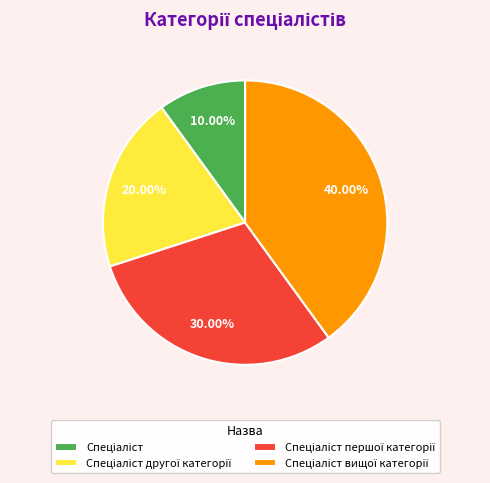

Does any single category account for the majority?

No